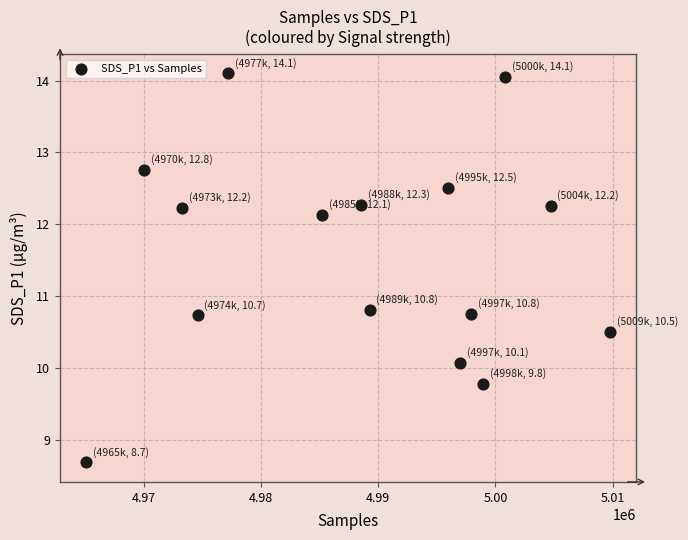

What is the range of X values (max minus min)?

44686.0